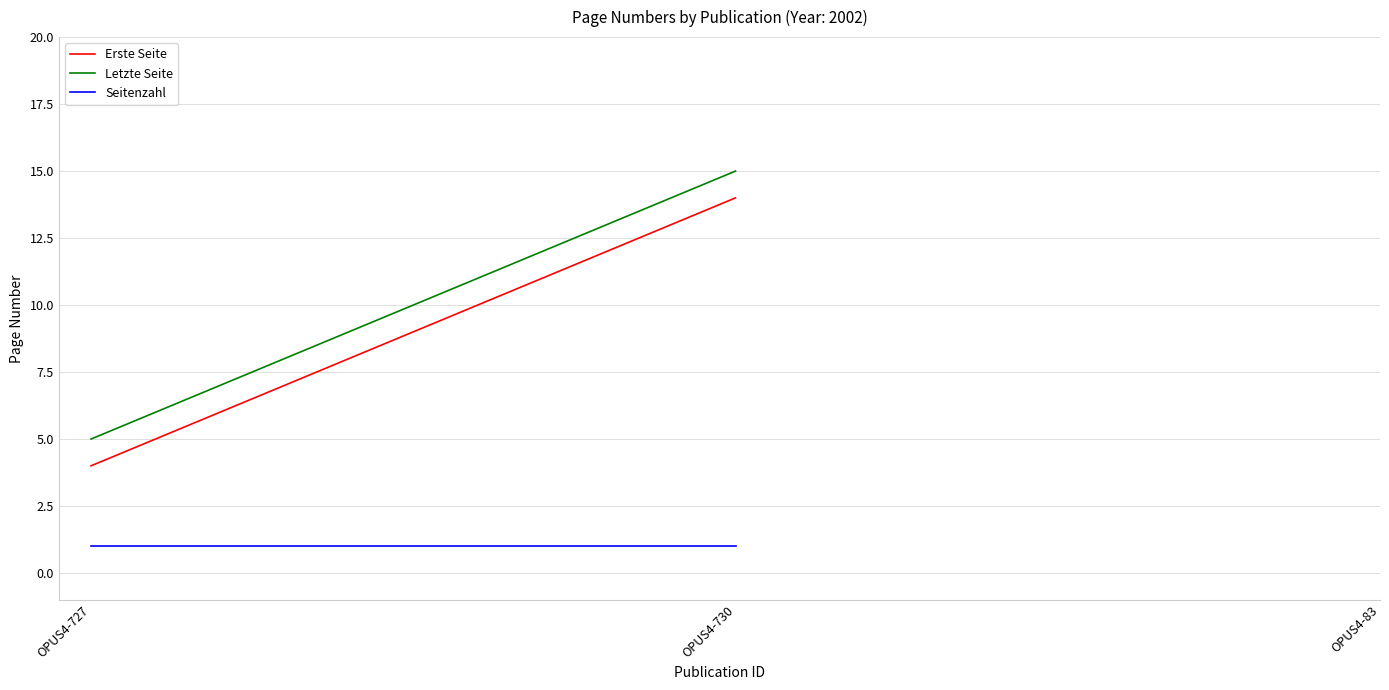

What is the smallest value displayed?

1